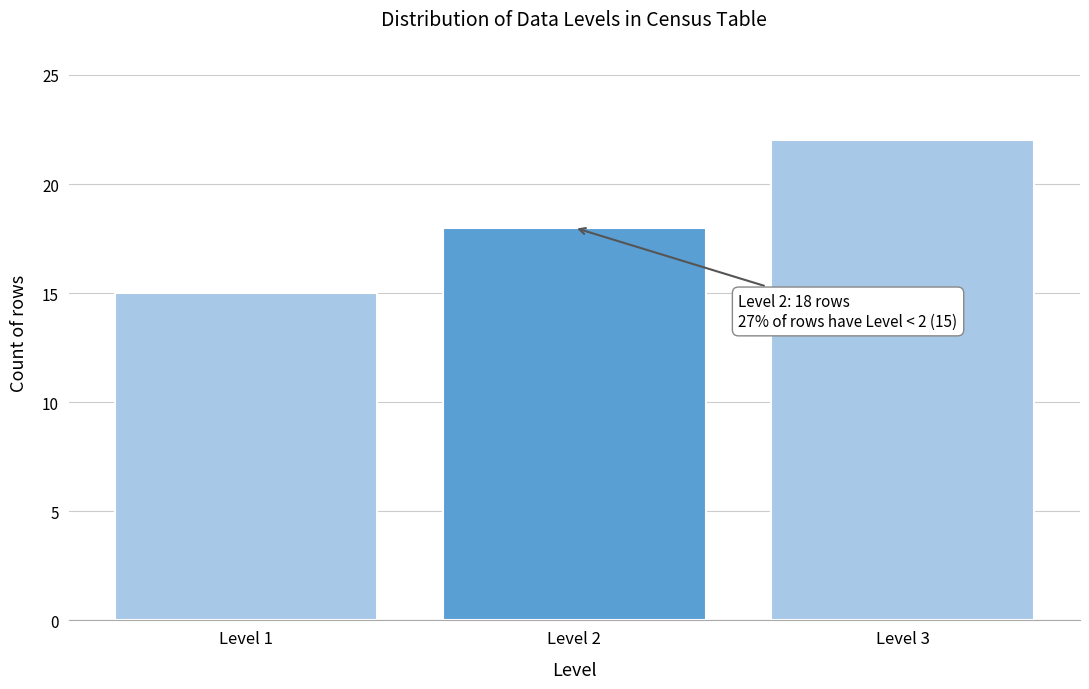

Which range on the x-axis has the tallest bar?

2.5 to 3.5